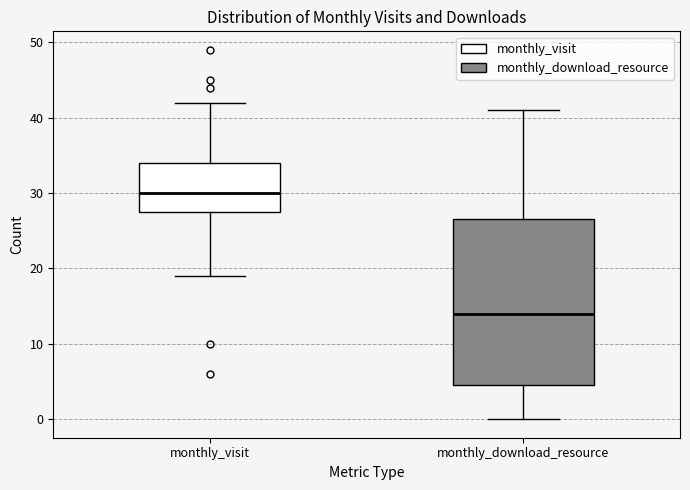

Which box is the tallest, from its lower edge to its upper edge?

monthly_download_resource